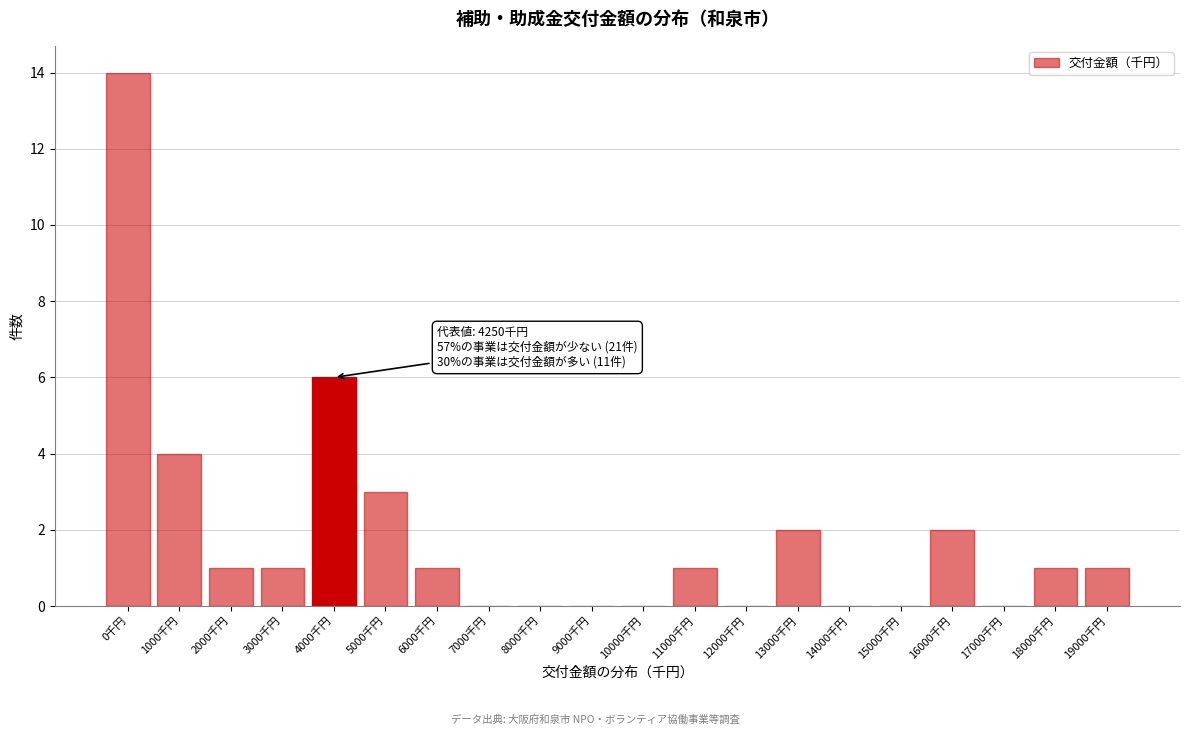

Reading right to left, extract all data points from this chart.

19000千円=1	18000千円=1	17000千円=0	16000千円=2	15000千円=0	14000千円=0	13000千円=2	12000千円=0	11000千円=1	10000千円=0	9000千円=0	8000千円=0	7000千円=0	6000千円=1	5000千円=3	4000千円=6	3000千円=1	2000千円=1	1000千円=4	0千円=14